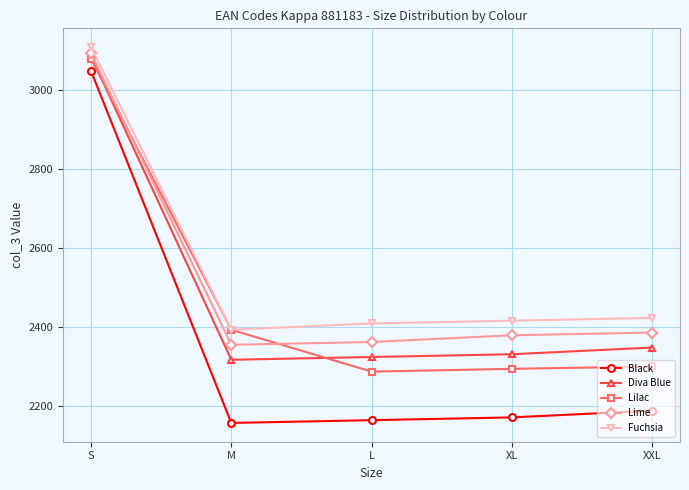

What is the sum of all Black values?

11728